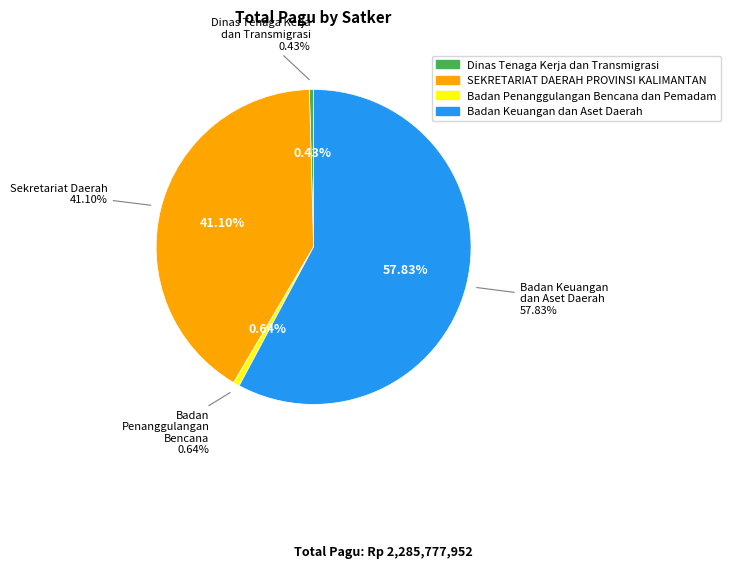

Between SEKRETARIAT DAERAH PROVINSI KALIMANTAN and SEKRETARIAT DAERAH PROVINSI KALIMANTAN, which is larger?

SEKRETARIAT DAERAH PROVINSI KALIMANTAN